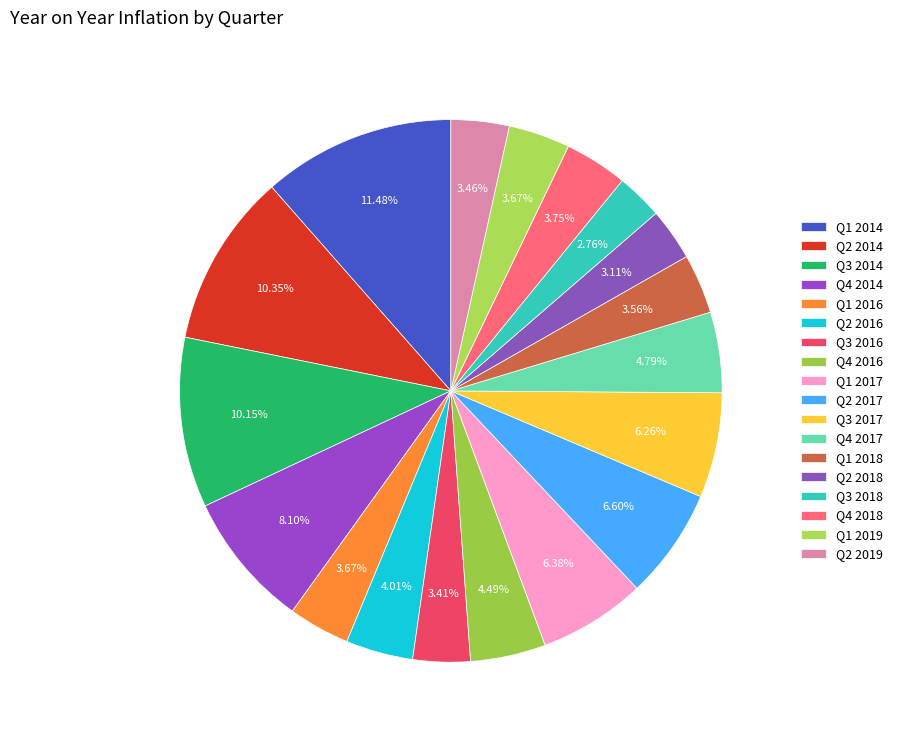

How many slices are in this pie chart?

18